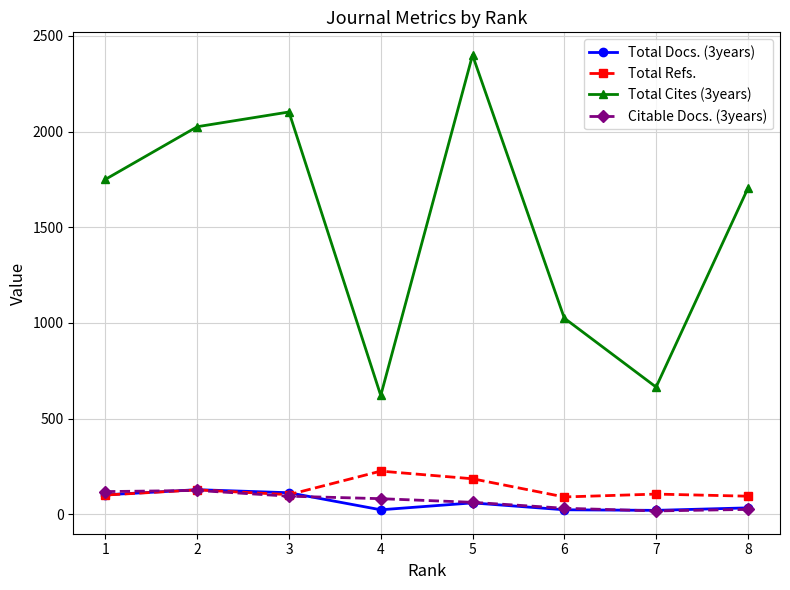

What is the approximate value of Total Docs. (3years) at 7, to the nearest 5?

20